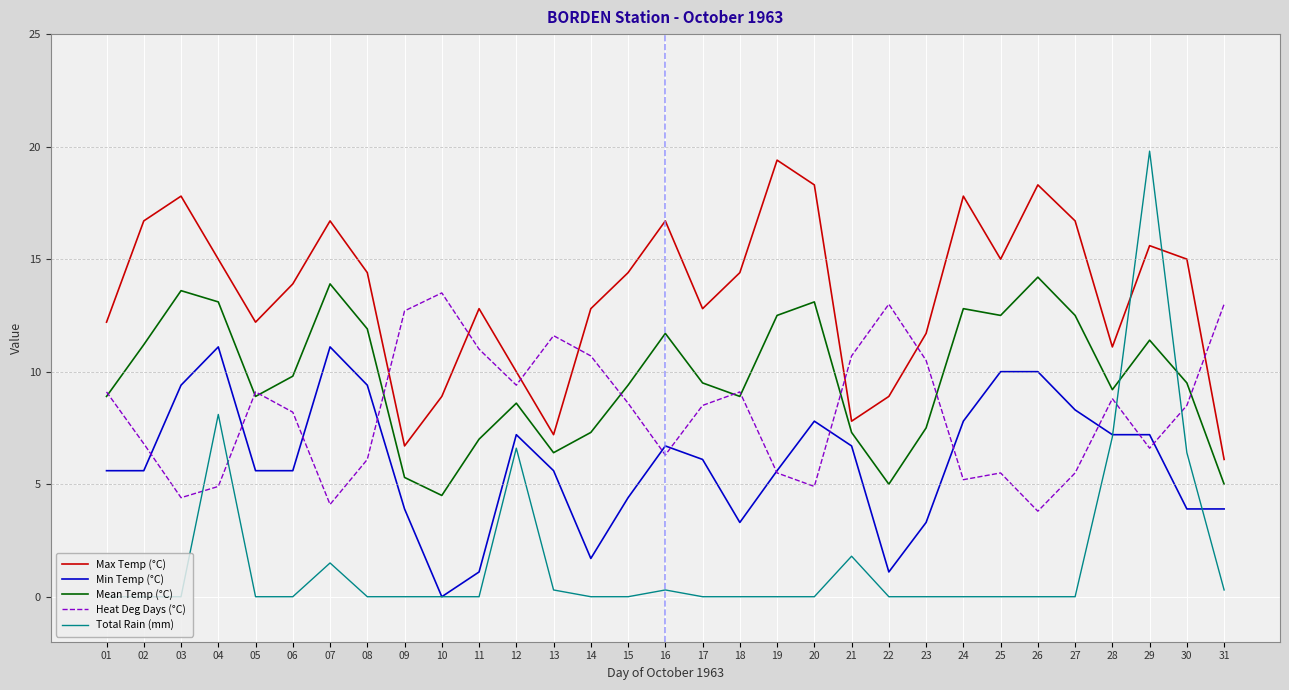

In Mean Temp (°C), how many points are lower than both neighbors (excluding endpoints)?

7